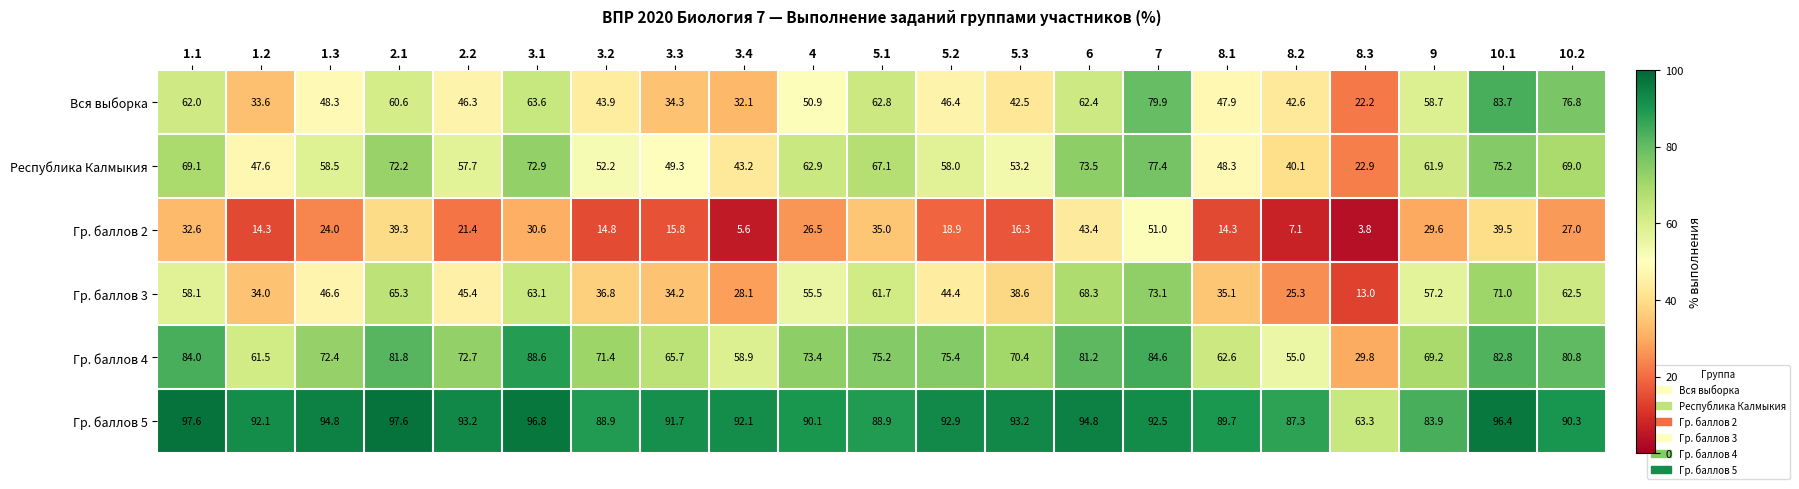

What is the total value across all series at 3.2?

308.0